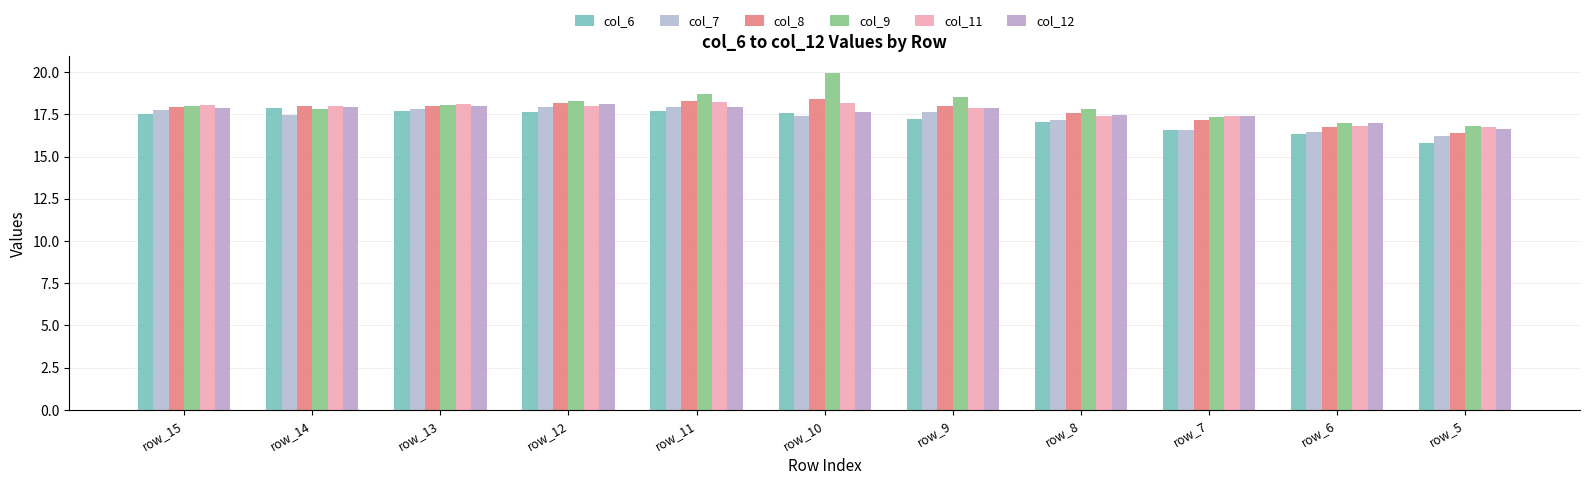

List the labels in order of col_6 value, largest first.

row_14, row_13, row_11, row_12, row_10, row_15, row_9, row_8, row_7, row_6, row_5